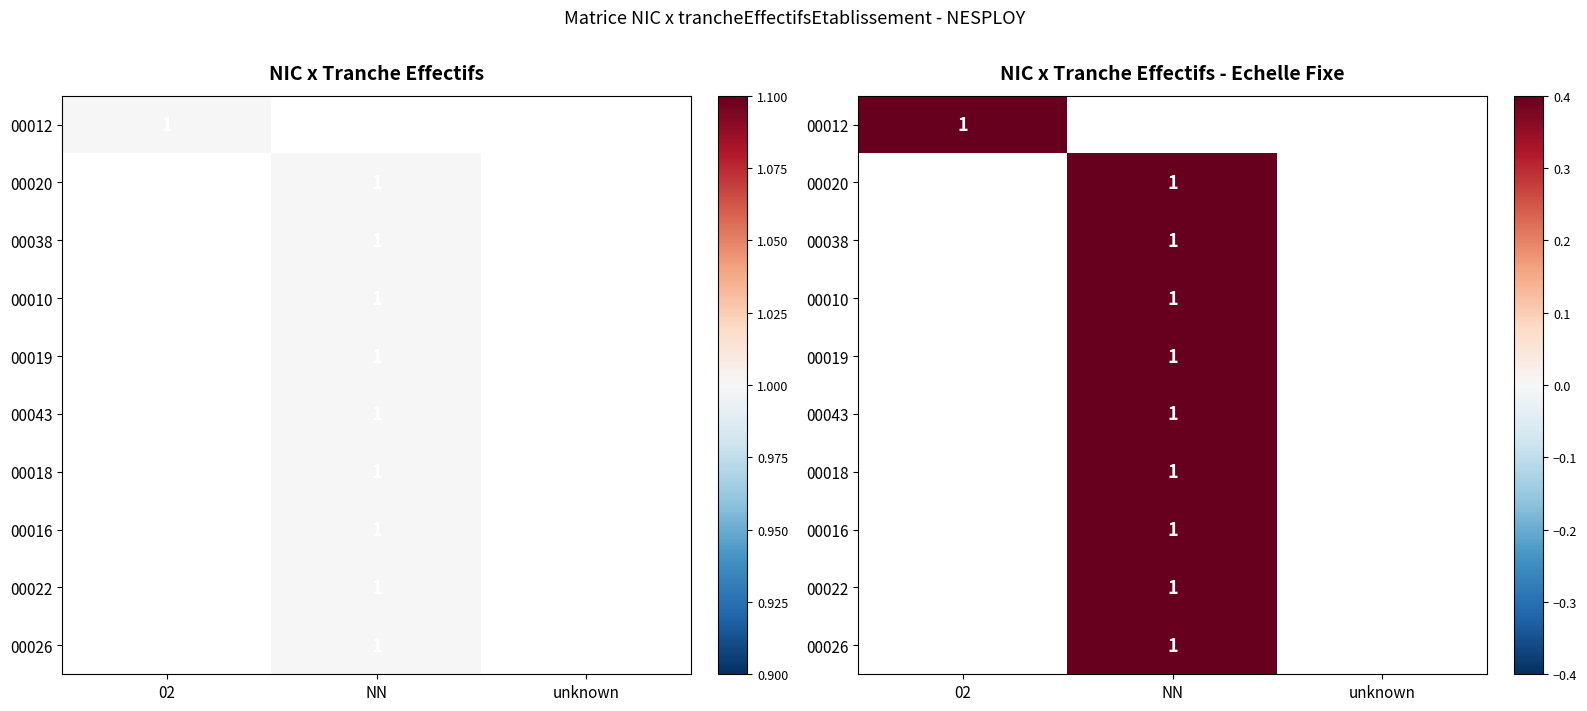

The value of 00038 at 11 is -1. True or false?

False